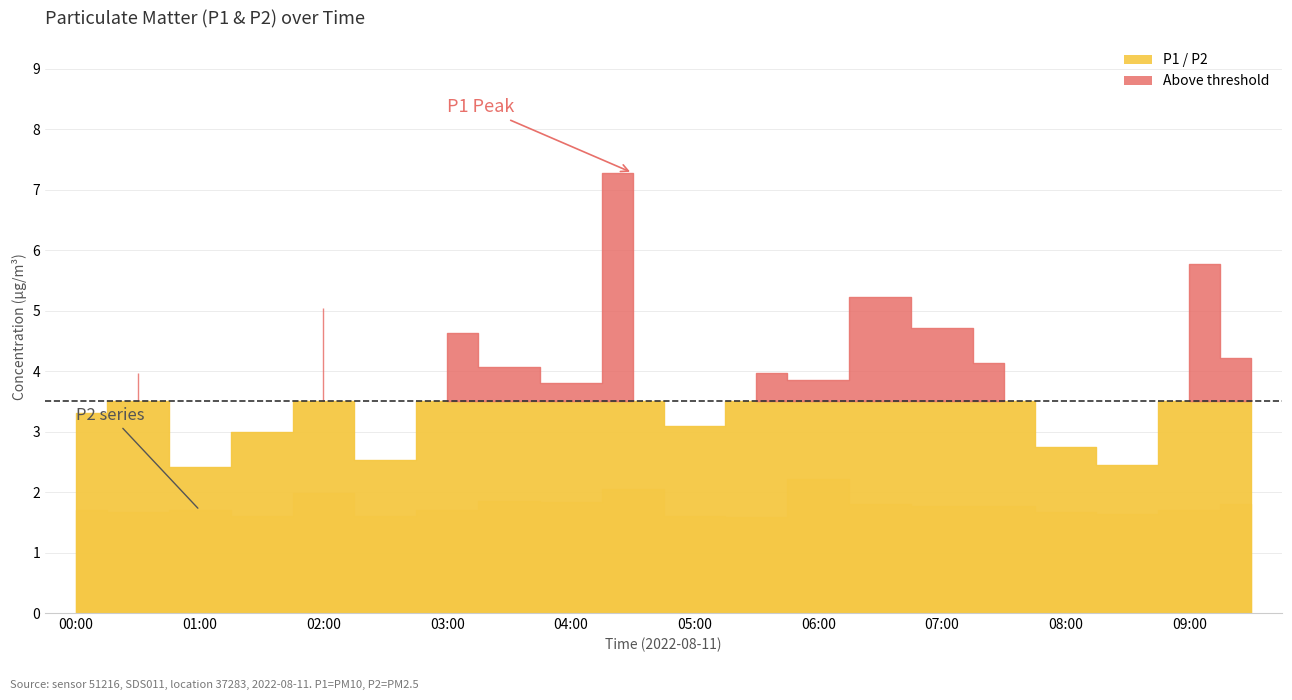

True or false: P2 has more than 2 interior local peaks.

True